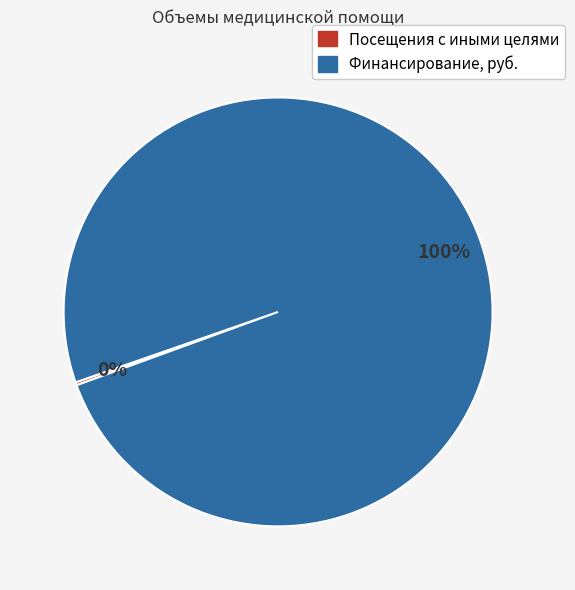

True or false: Финансирование, руб. accounts for 87% of the total.

False